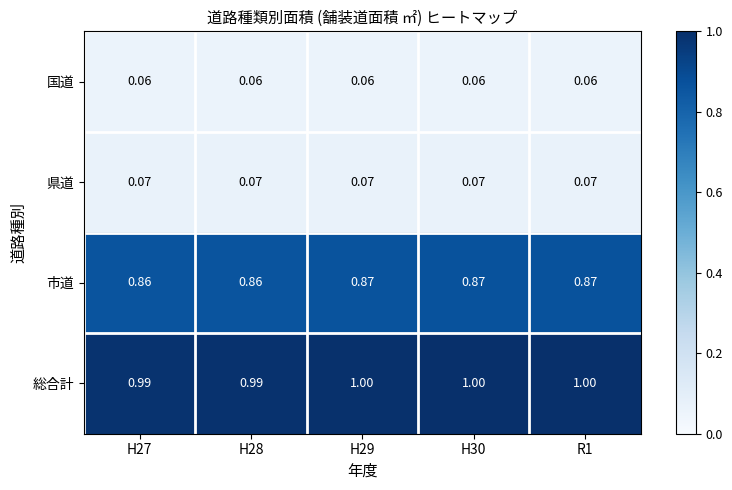

Which series has the largest total across all categories?

総合計